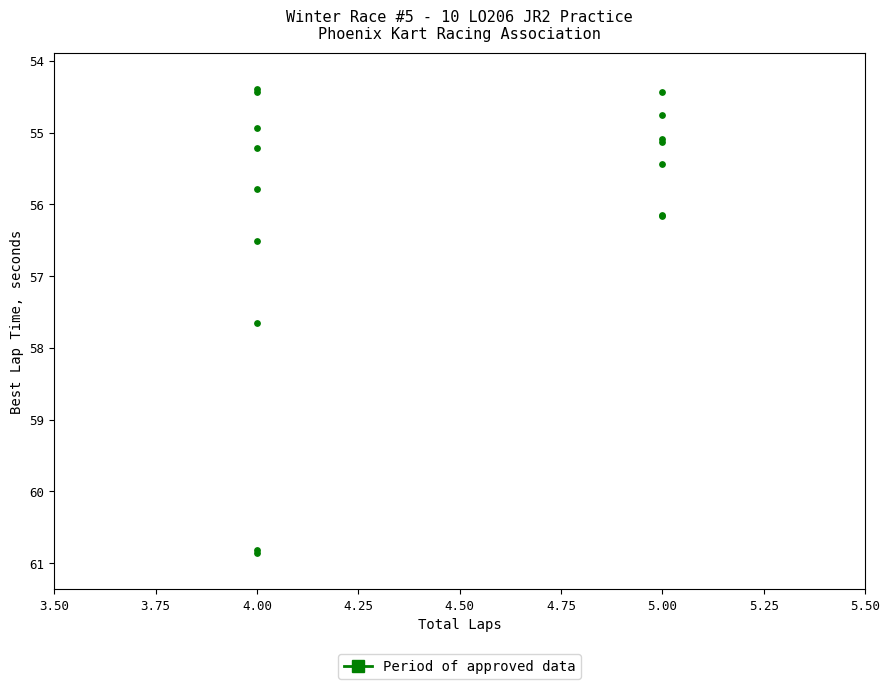

What Y value in the scatter plot is closest to 57?

56.5